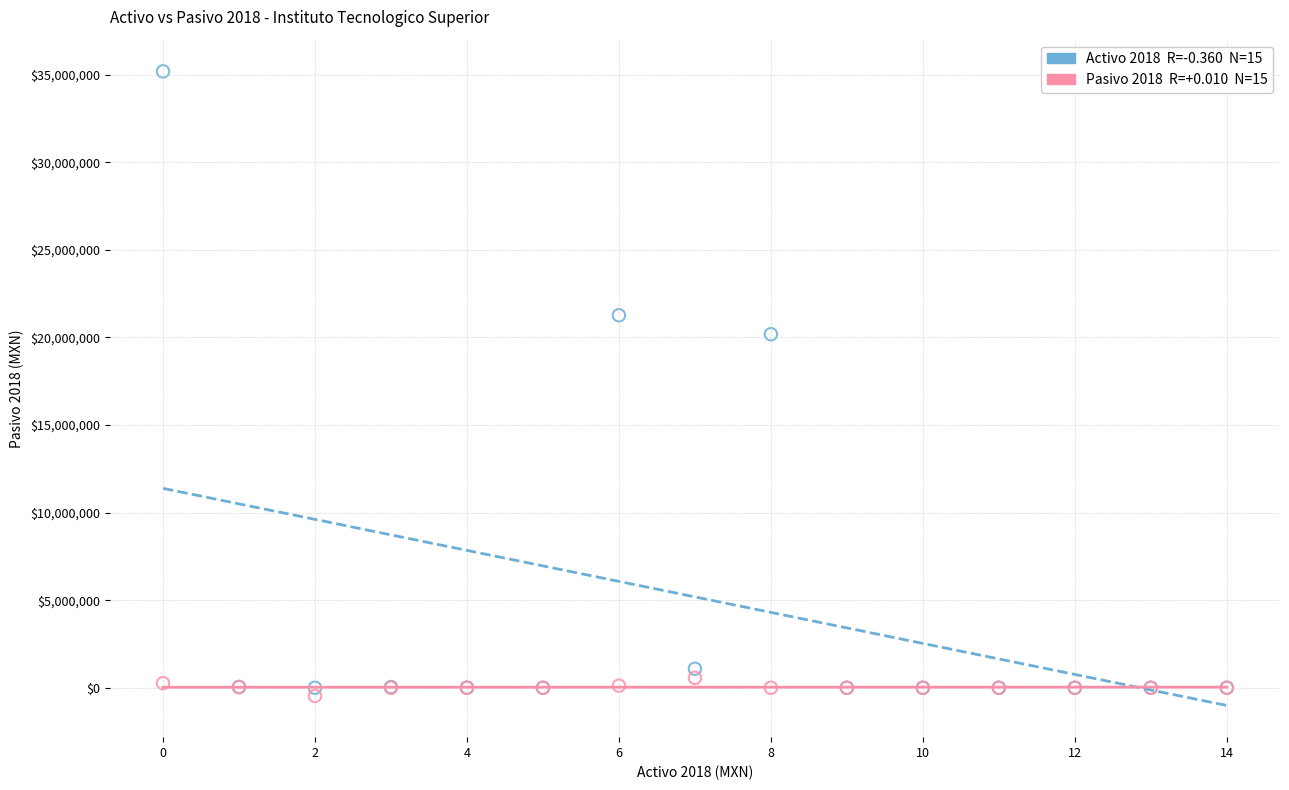

Across all series, what Y value is closest to 17361864?

20183950.1